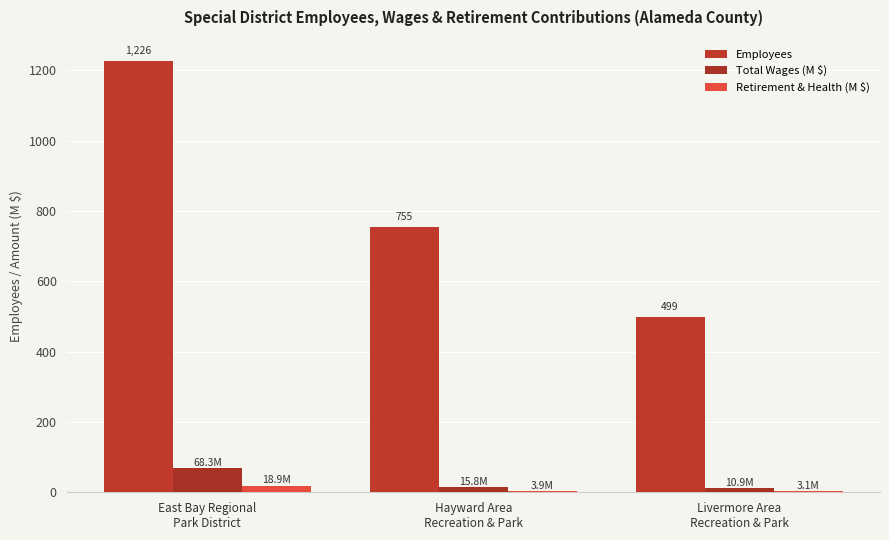

What is the sum of the Total Wages (M $) values at Hayward Area
Recreation & Park and East Bay Regional
Park District?

84.1